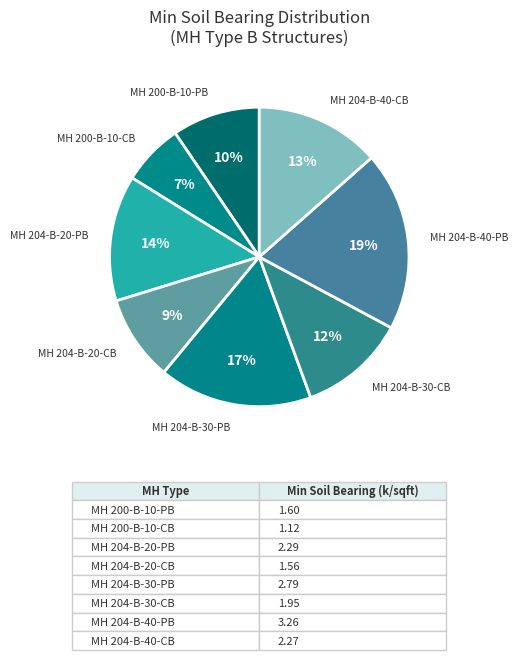

How many slices are in this pie chart?

8